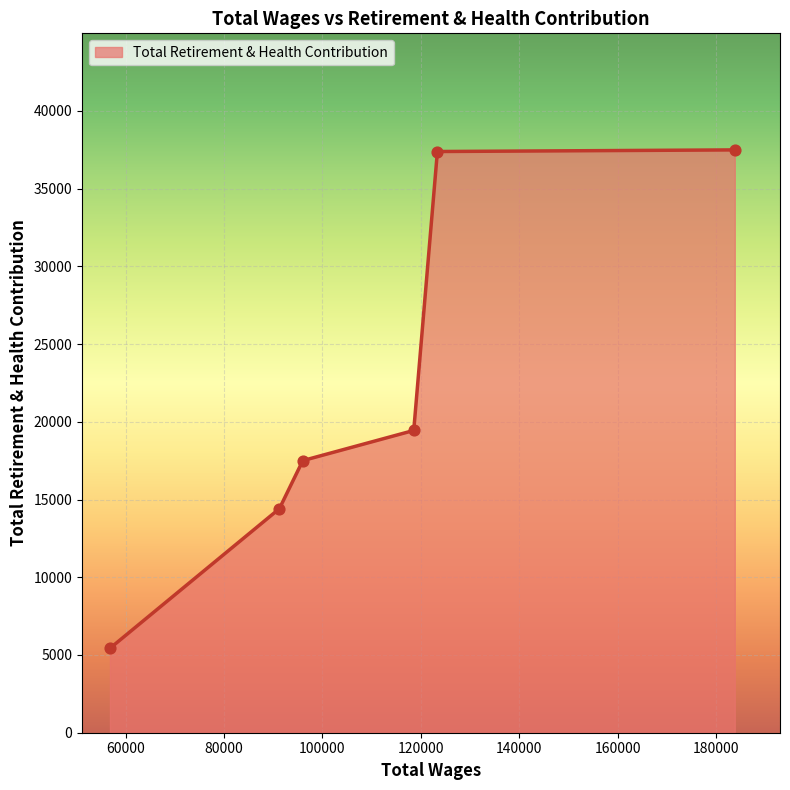

True or false: the data has more than 1 interior local peaks.

False